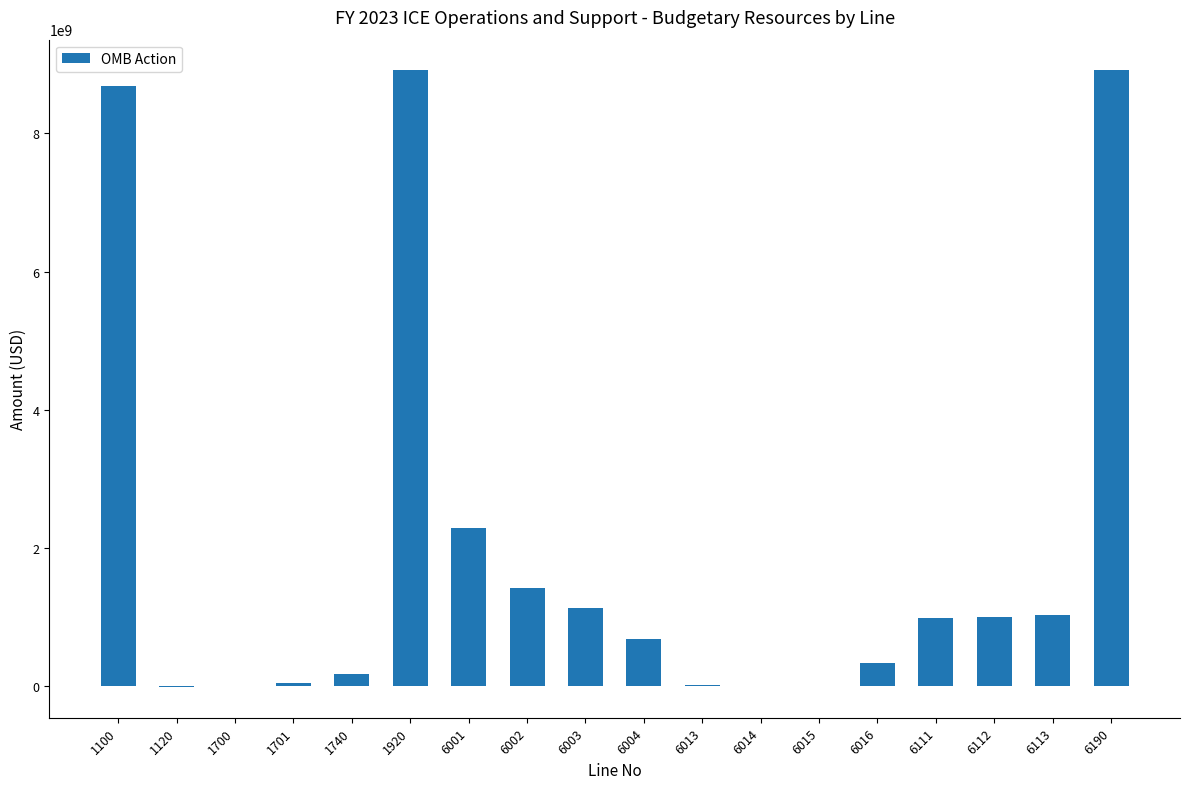

What is the greatest value displayed?

8908440000